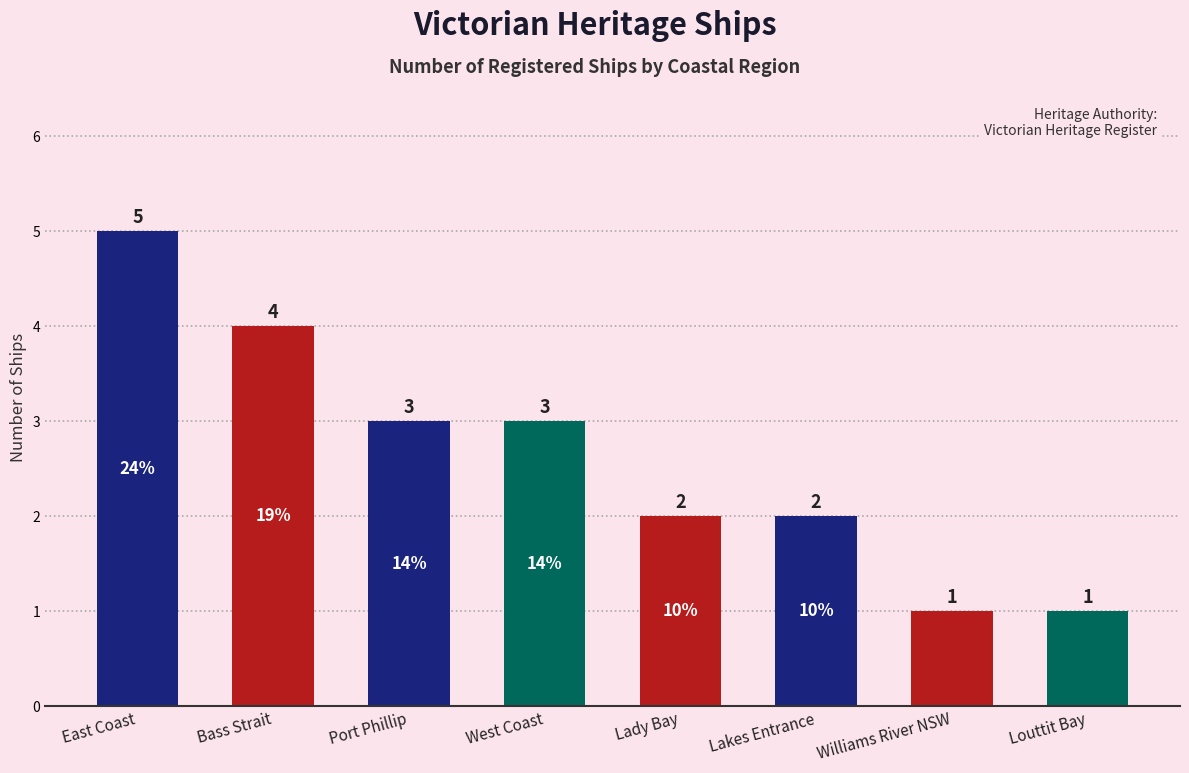

What is the maximum value shown in the chart?

5